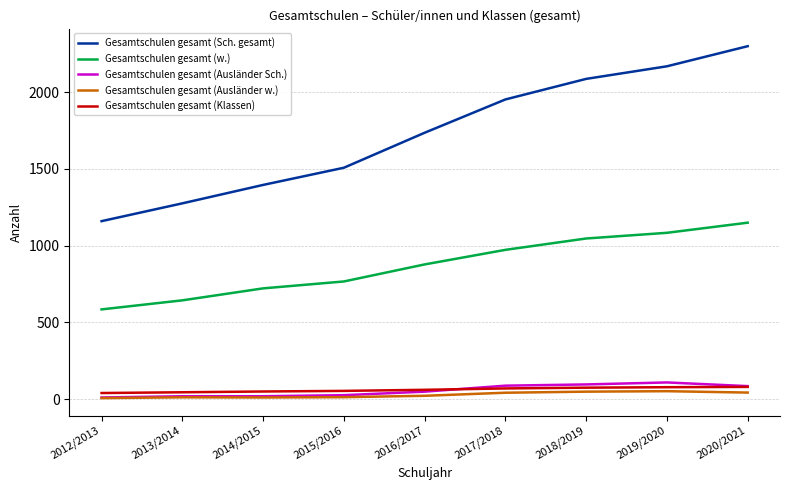

Does the chart have visible grid lines?

Yes